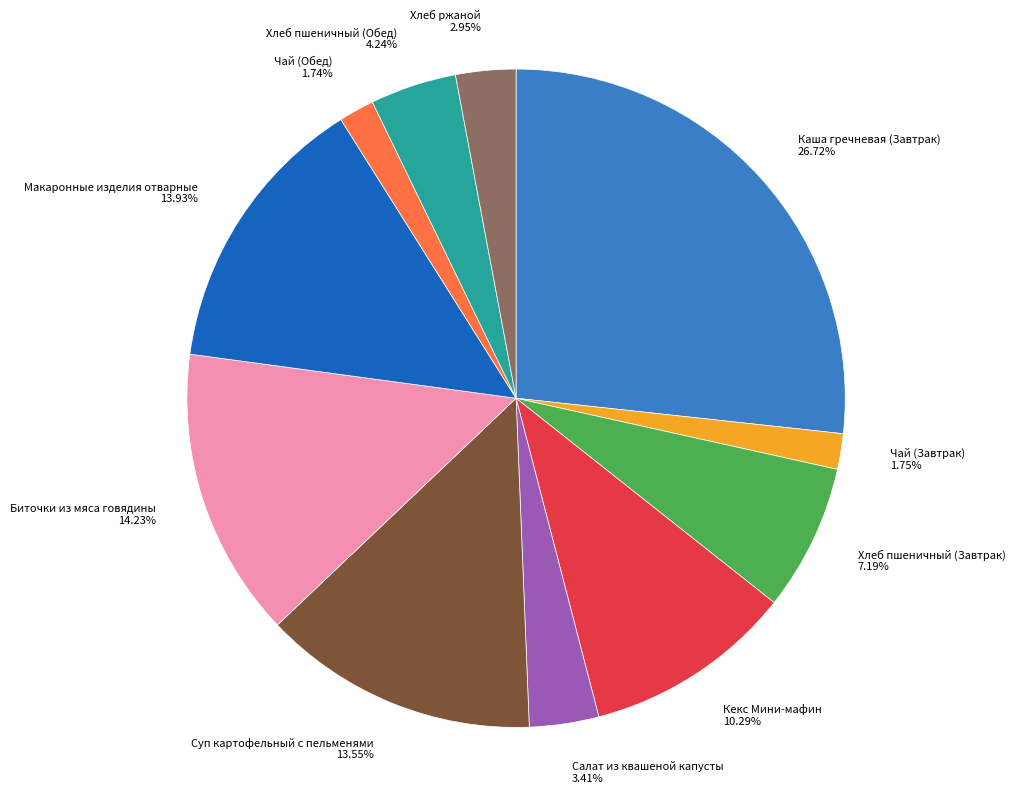

To the nearest percent, what percentage of the pie is Хлеб пшеничный (Обед)?

4%